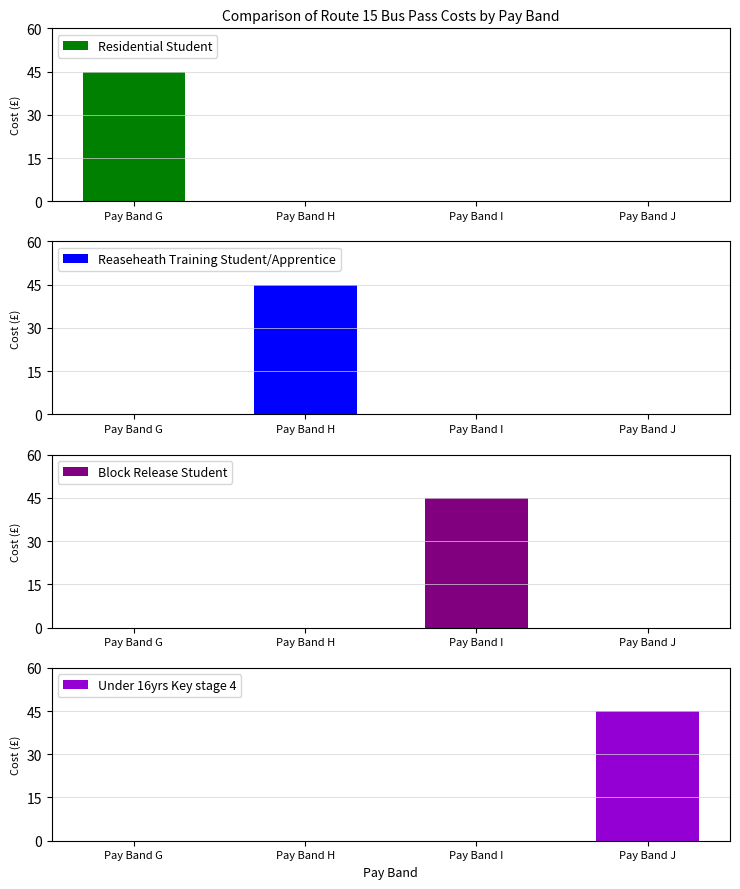

Which has a higher value, Pay Band G or Pay Band H?

Pay Band G